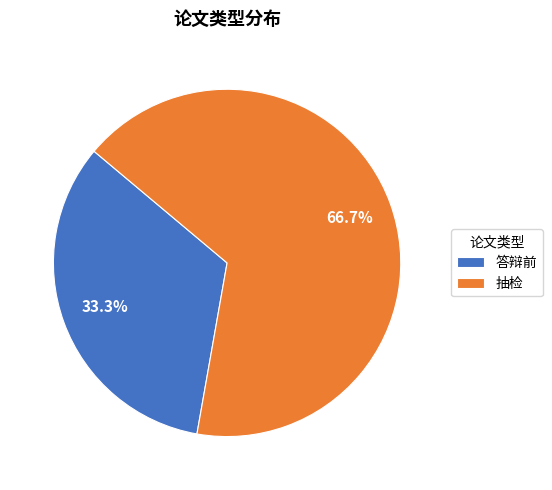

What is the largest slice in the pie chart?

抽检